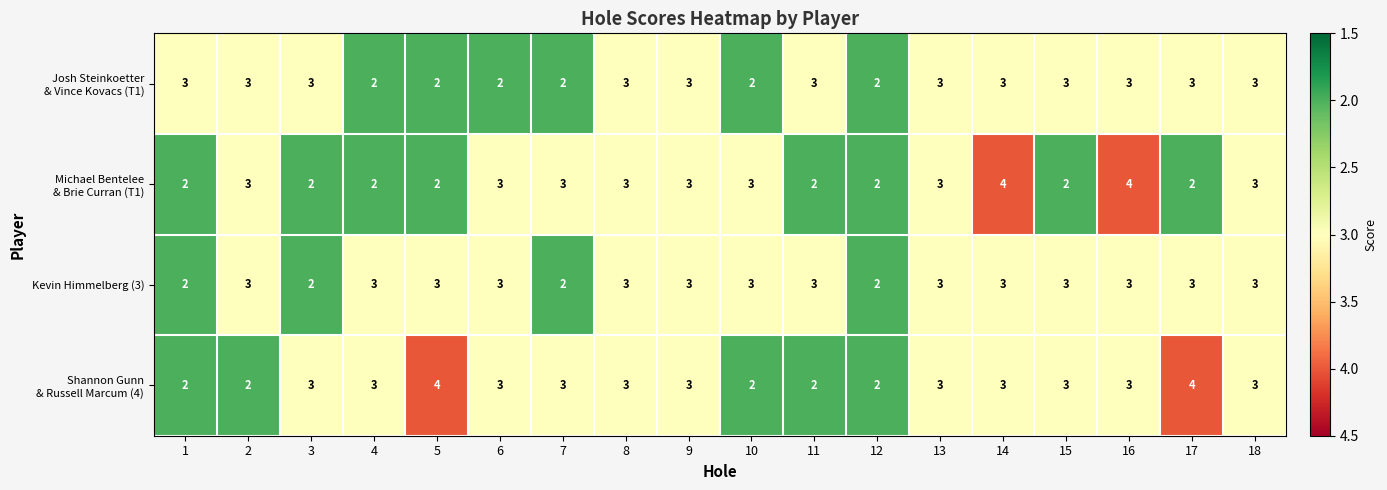

What is the sum of the Kevin Himmelberg (3) values at 3 and 10?

5